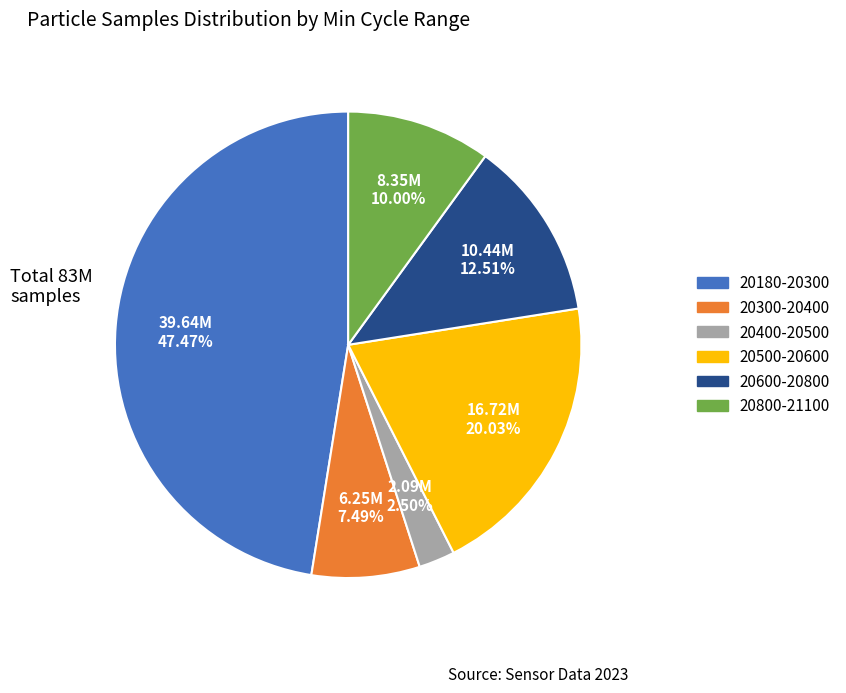

Rank the categories by value from highest to lowest.

20180-20300, 20500-20600, 20600-20800, 20800-21100, 20300-20400, 20400-20500